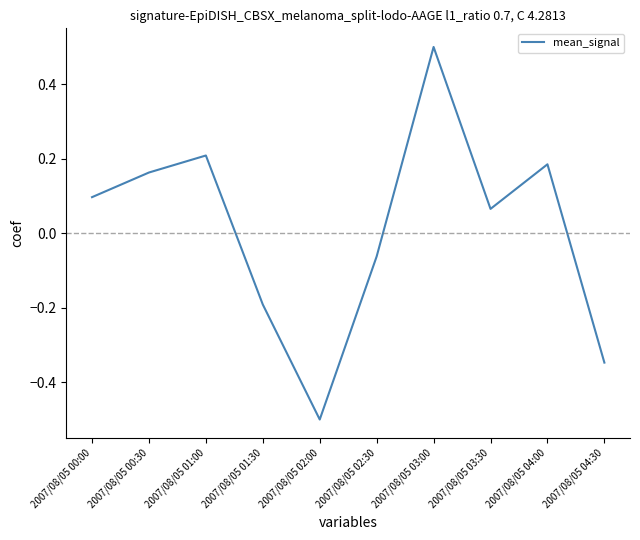

The chart shows a value of 0.1 at 2007/08/05 04:00. True or false?

False